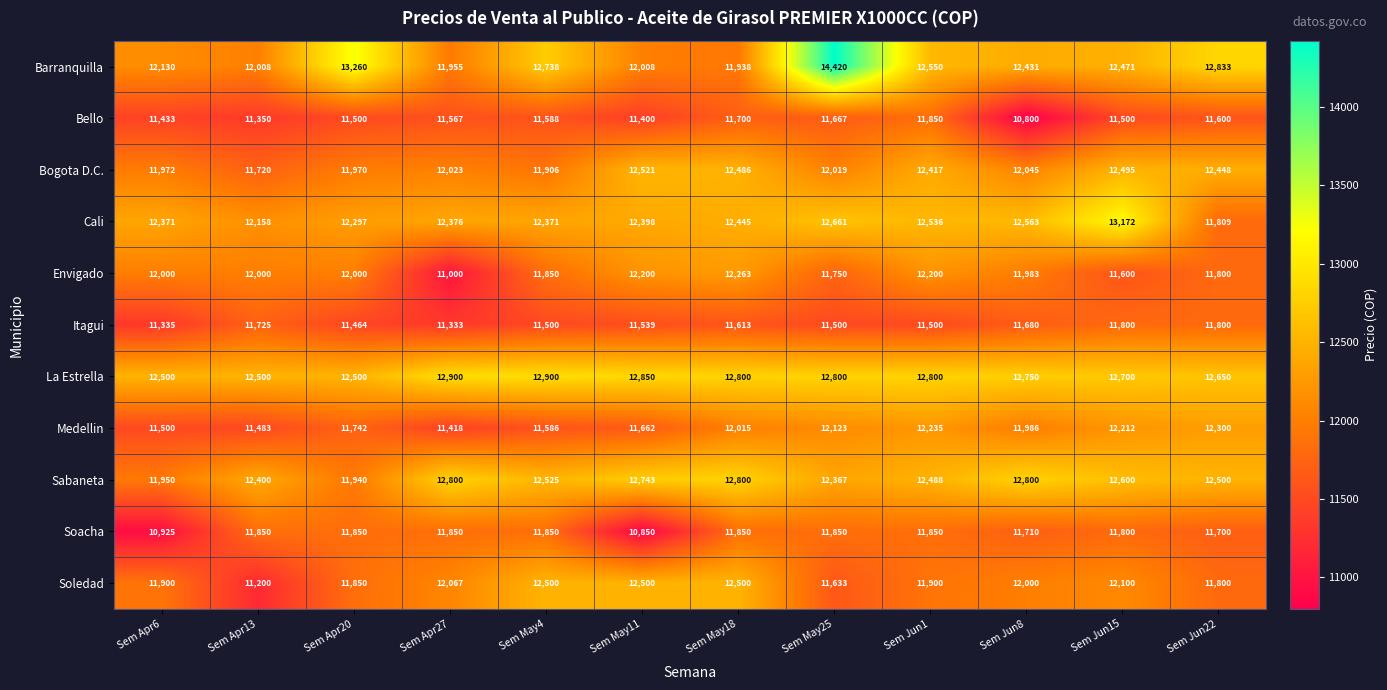

Which series has the largest range (max minus min)?

Barranquilla